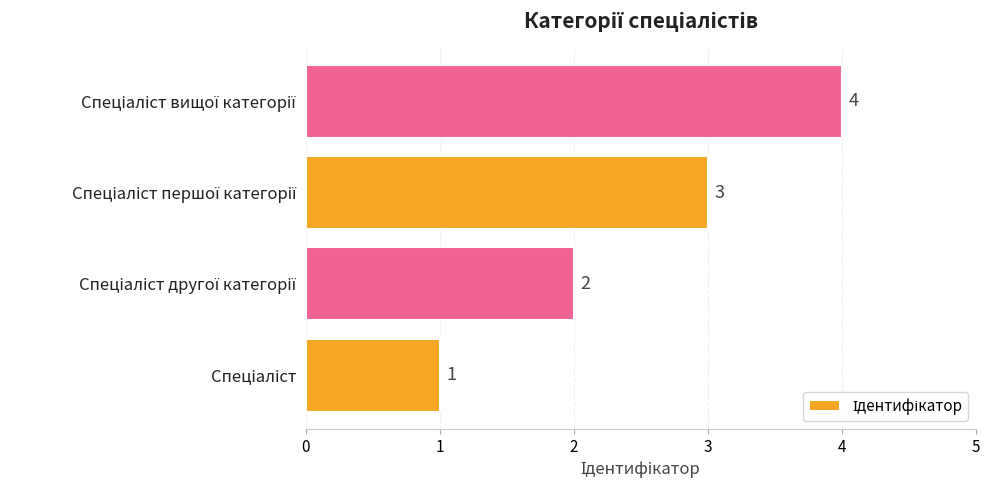

What is the greatest value displayed?

4